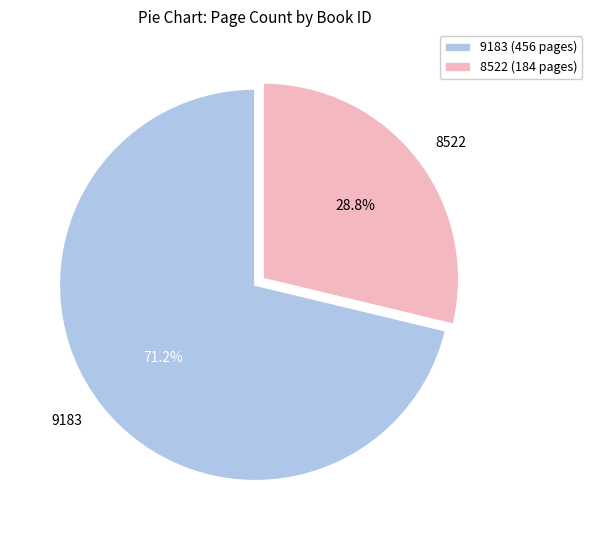

The 9183 slice represents 77% of the pie. True or false?

False